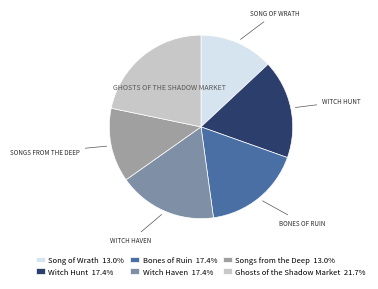

Which slice is the largest?

Ghosts of the Shadow Market